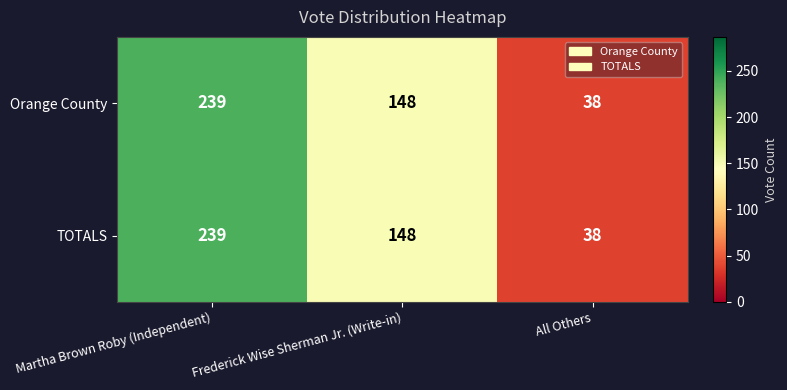

Is it true that TOTALS equals 148 at Frederick Wise Sherman Jr. (Write-in)?

True